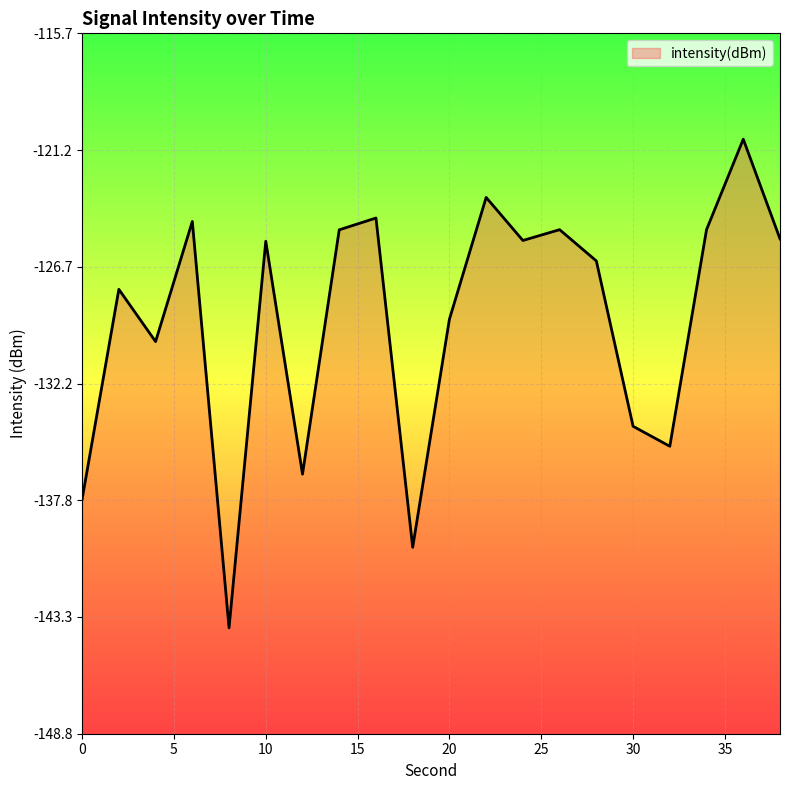

Reading right to left, what are all the values shown in this chart?

38=-125.4	36=-120.7	34=-125.0	32=-135.2	30=-134.3	28=-126.4	26=-125.0	24=-125.5	22=-123.4	20=-129.2	18=-140.0	16=-124.4	14=-125.0	12=-136.5	10=-125.5	8=-143.8	6=-124.6	4=-130.3	2=-127.8	0=-137.7